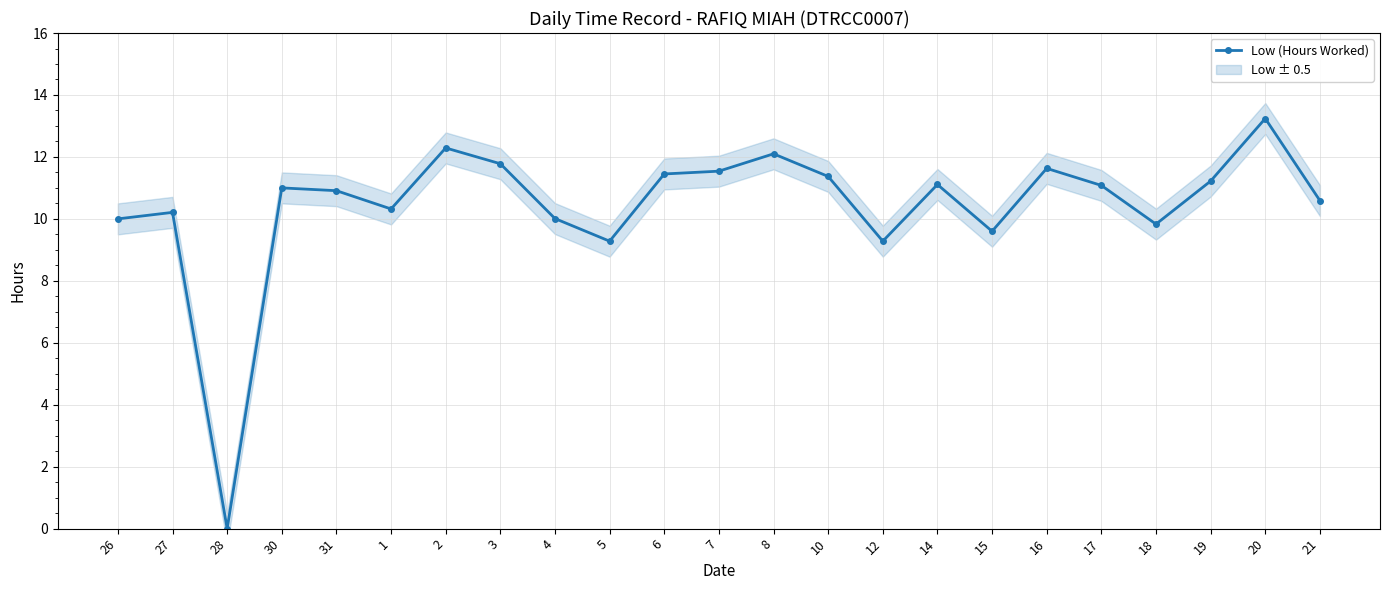

Between 31 and 4, which is larger?

31